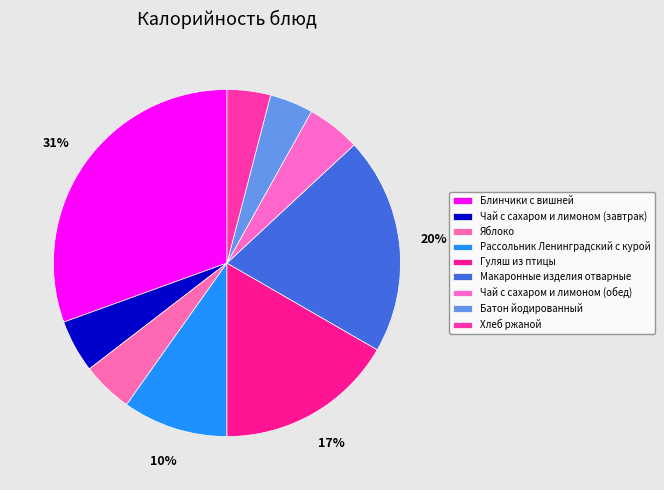

The Рассольник Ленинградский с курой slice represents 15% of the pie. True or false?

False